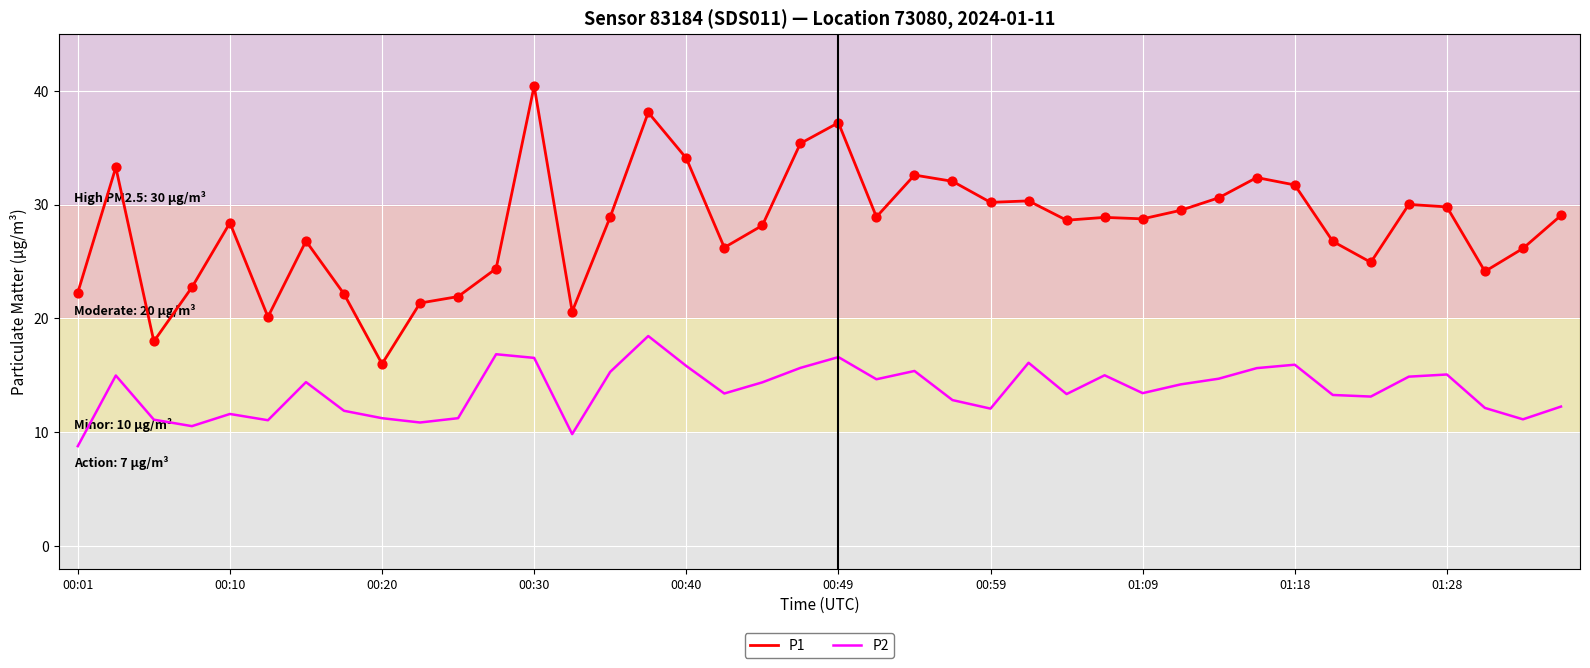

Which series has the widest spread of values?

P1